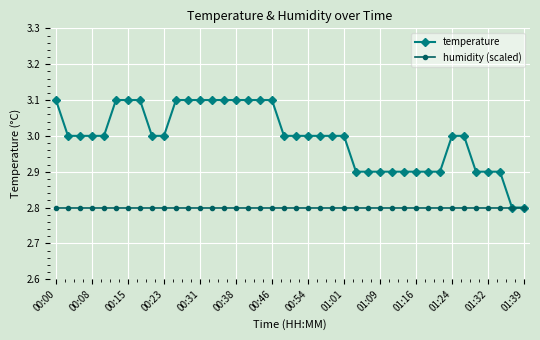

Which series has the largest range (max minus min)?

temperature